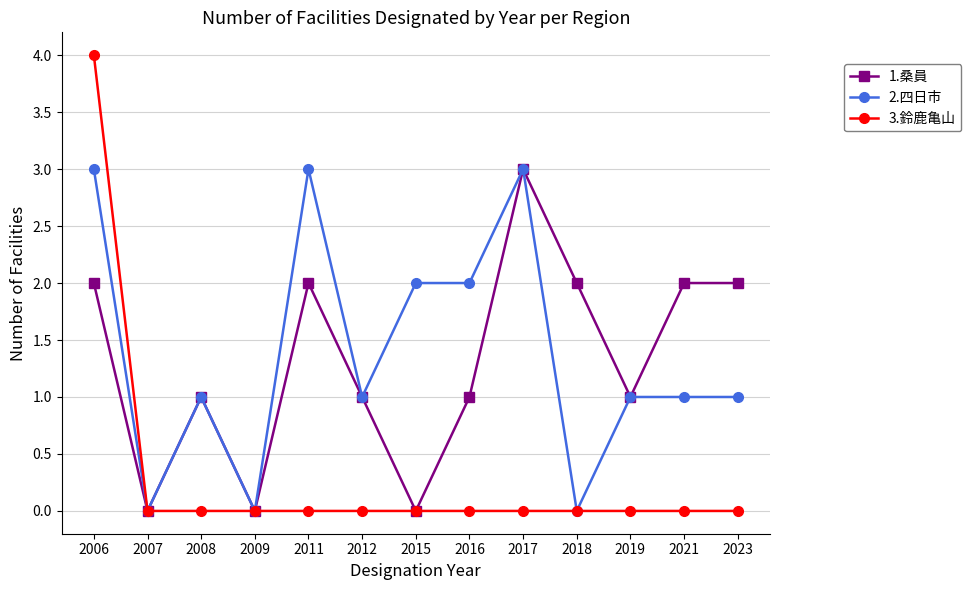

Reading left to right, extract all data points from this chart.

1.桑員: 2	0	1	0	2	1	0	1	3	2	1	2	2
2.四日市: 3	0	1	0	3	1	2	2	3	0	1	1	1
3.鈴鹿亀山: 4	0	0	0	0	0	0	0	0	0	0	0	0